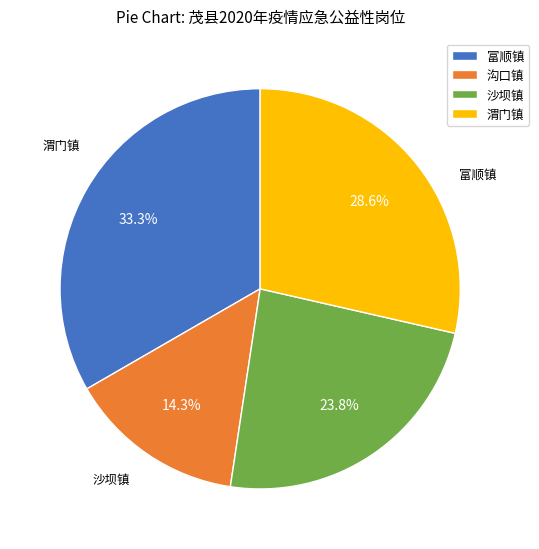

The 沙坝镇 slice represents 10% of the pie. True or false?

False